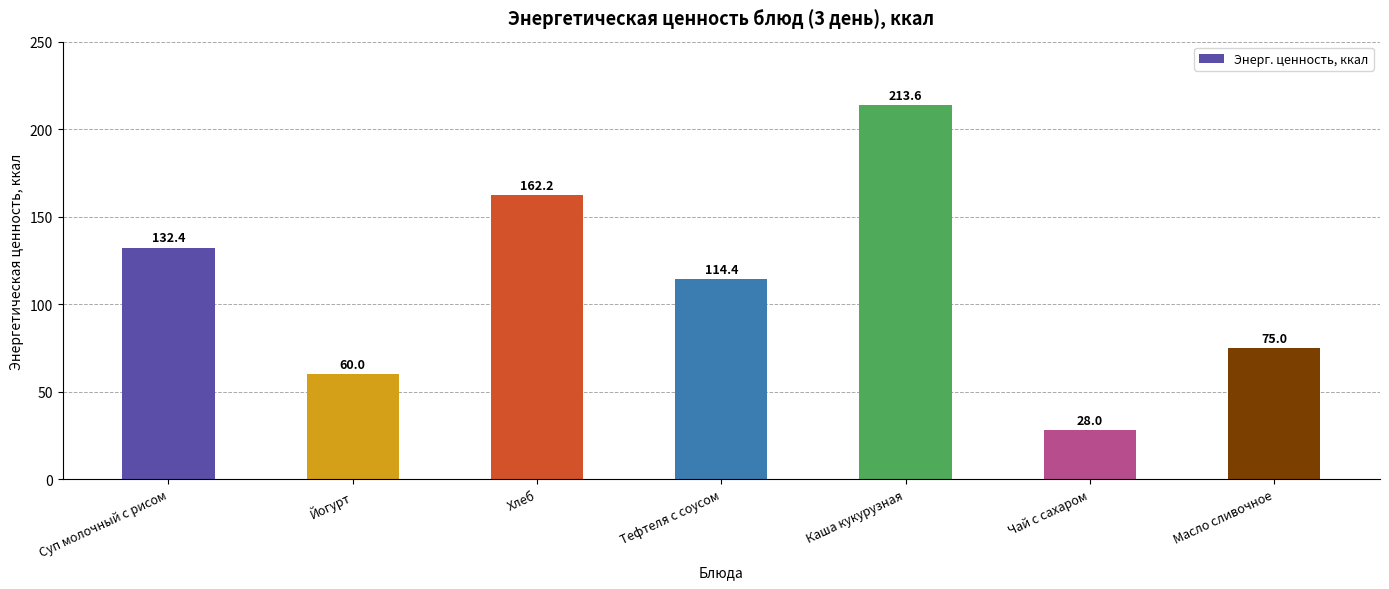

Which category has the lowest value across all series?

Чай с сахаром